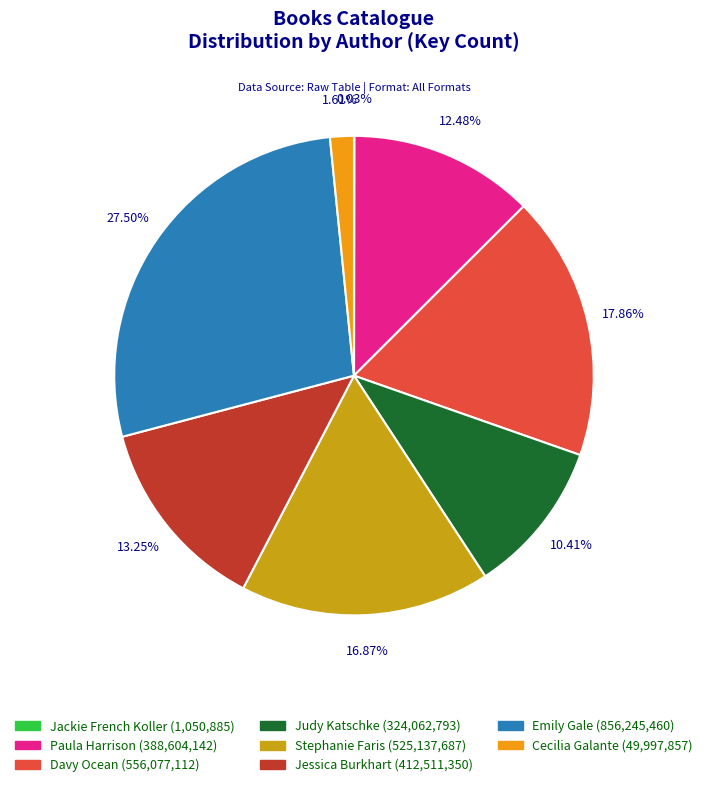

Does any single category account for the majority?

No